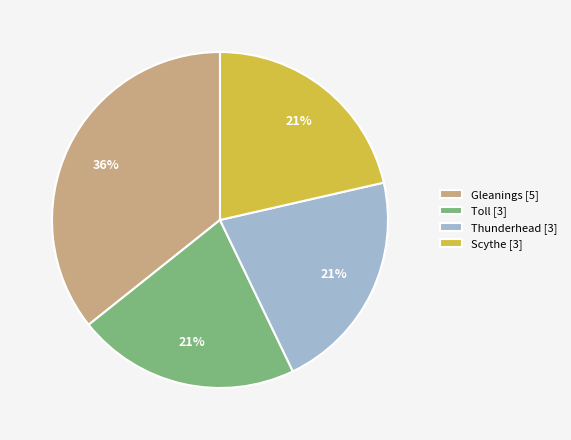

How many segments does this pie chart have?

4